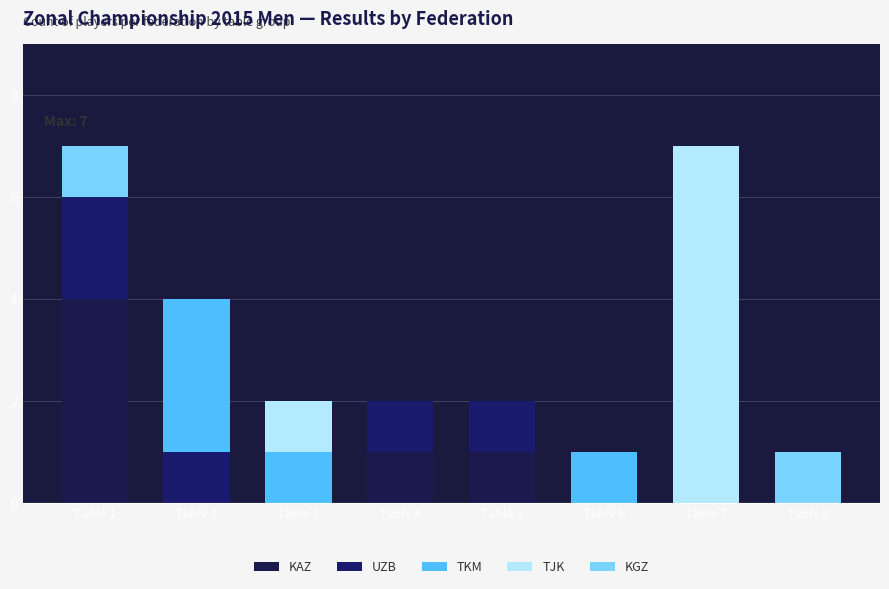

What is the total value across all series at Table 7?

7